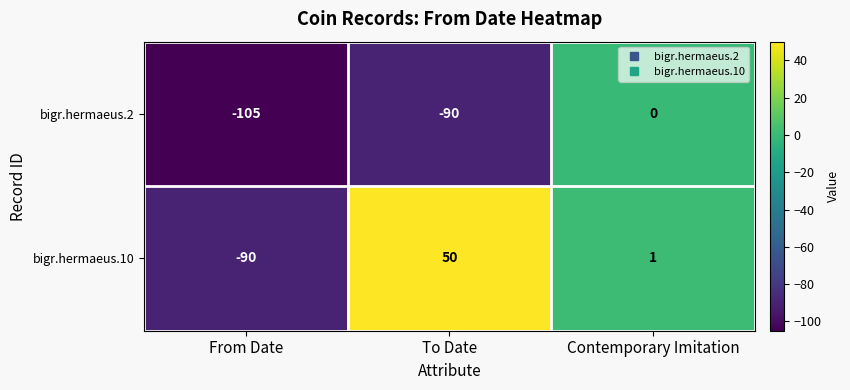

Which series has the largest range (max minus min)?

bigr.hermaeus.10